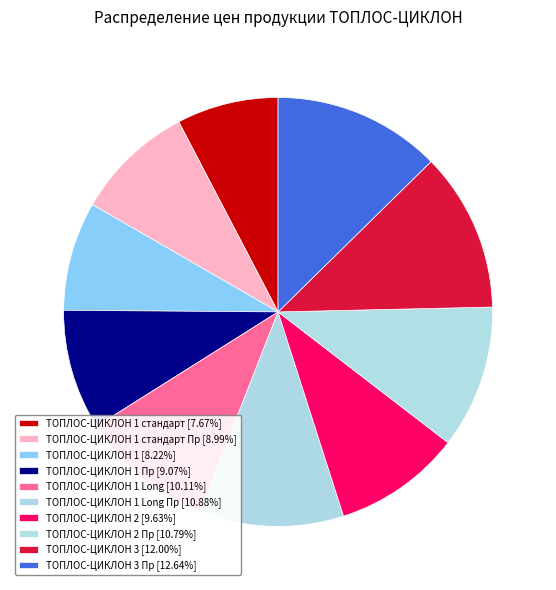

Count the number of slices in the pie.

10